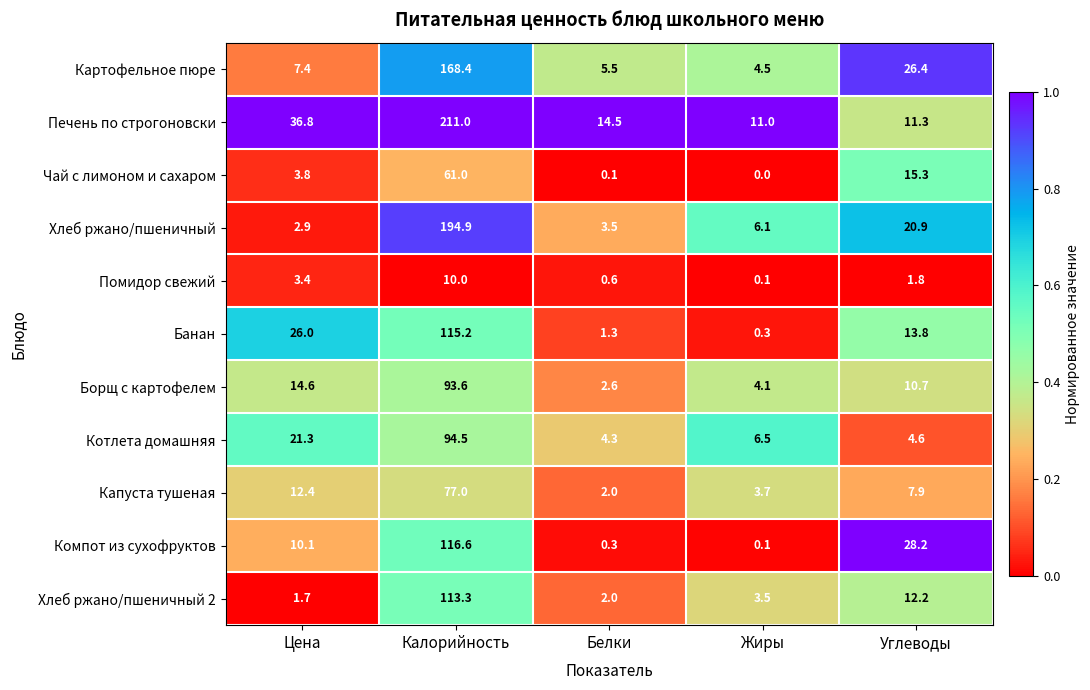

Which series changed the most between Жиры and Углеводы?

Компот из сухофруктов